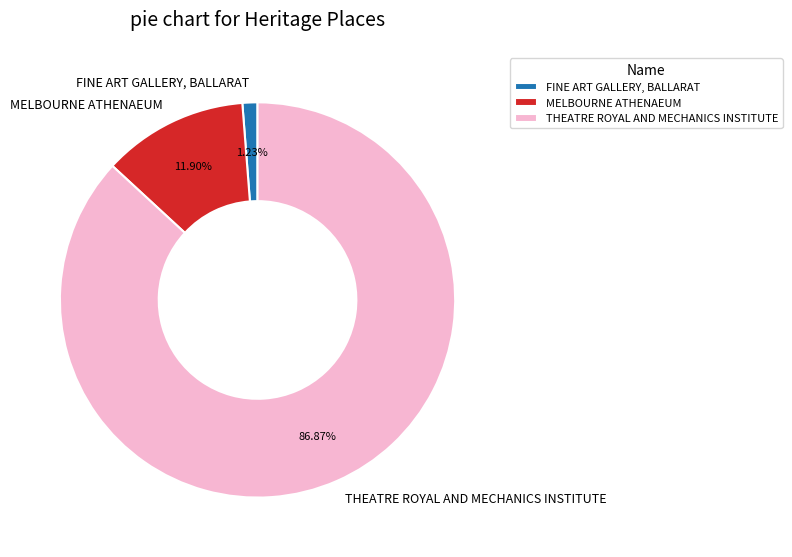

To the nearest percent, what is the average slice percentage?

33%